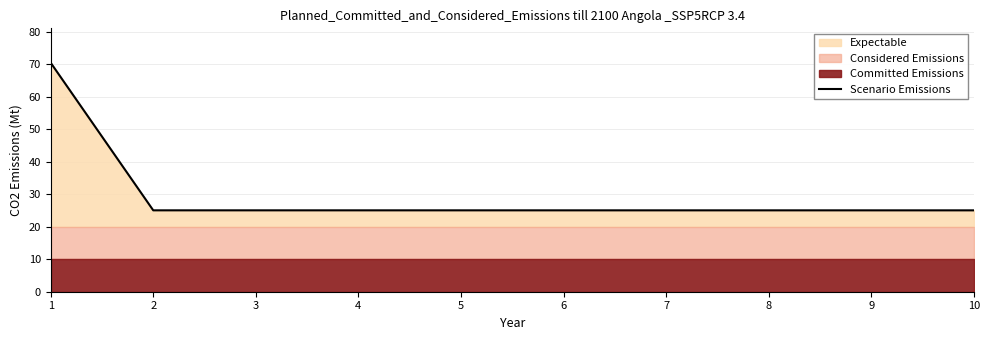

Reading left to right, transcribe all the data shown in this chart.

1=70.5	2=25.1	3=25.1	4=25.1	5=25.1	6=25.1	7=25.1	8=25.1	9=25.1	10=25.1